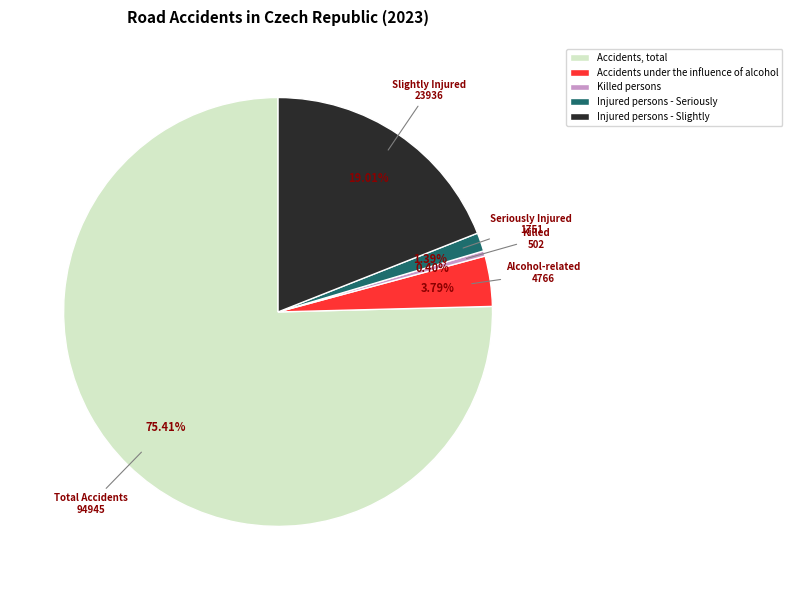

Approximately how many times larger is the value at Injured persons - Slightly compared to Killed persons?

47.7